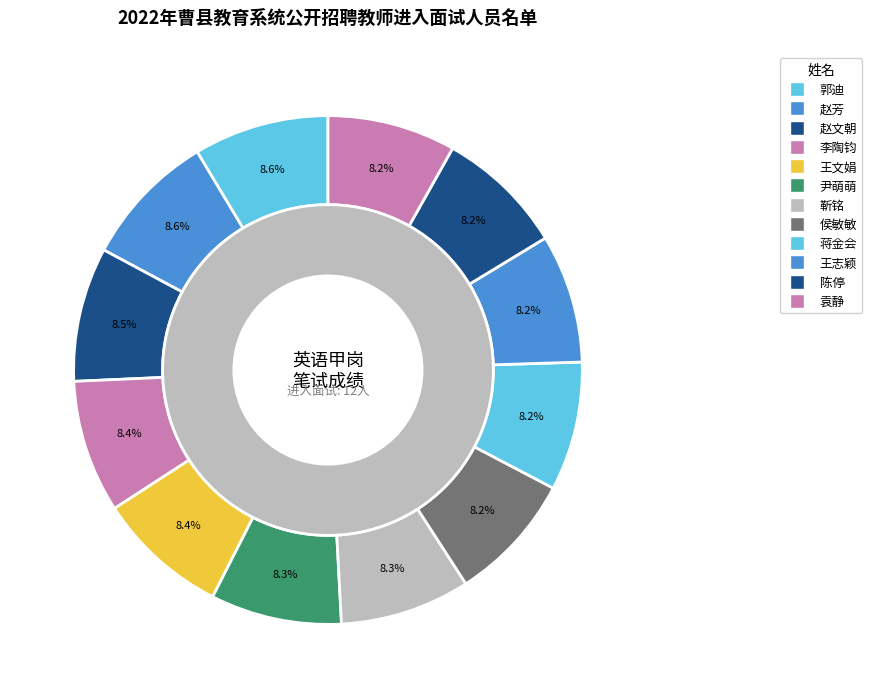

Between 郭迪 and 陈停, which is larger?

郭迪